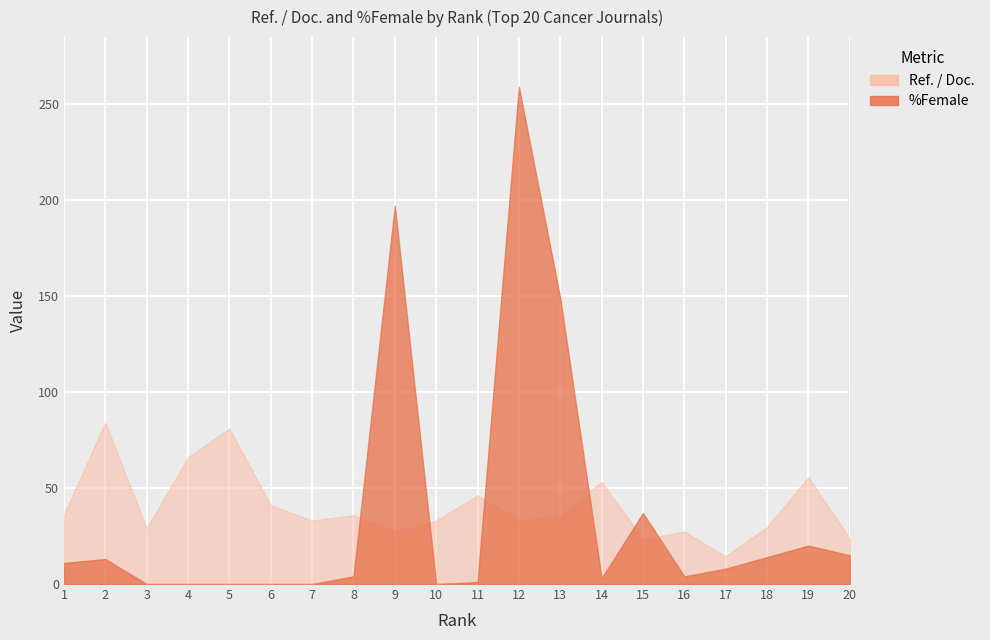

Is it true that Ref. / Doc. equals 35.1 at 19?

False